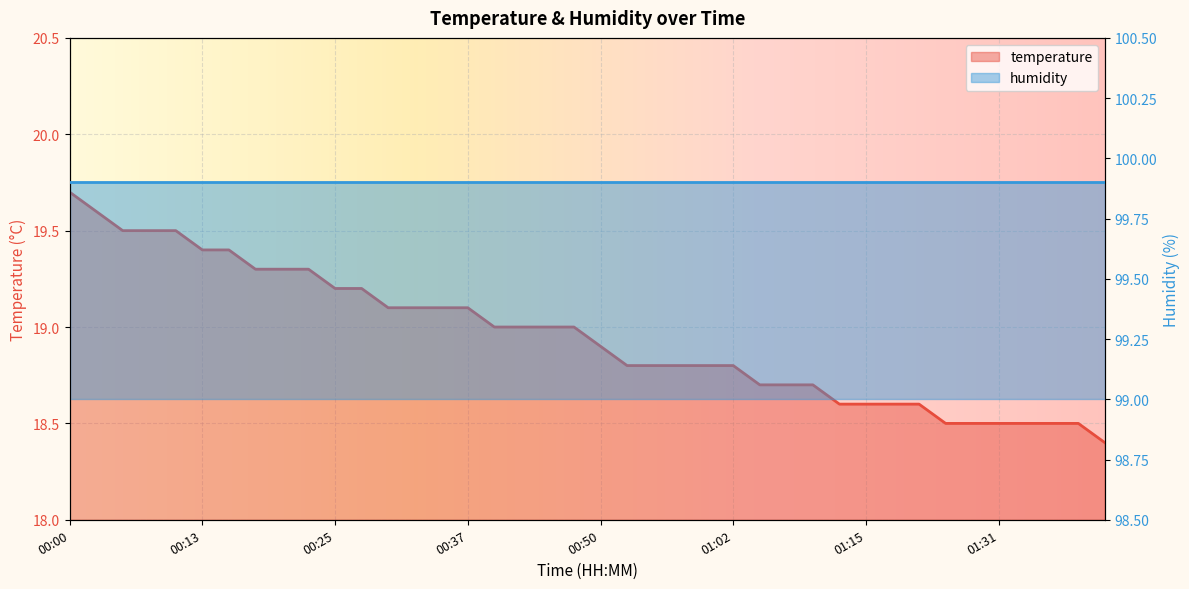

Which category has the lowest value across all series?

01:44